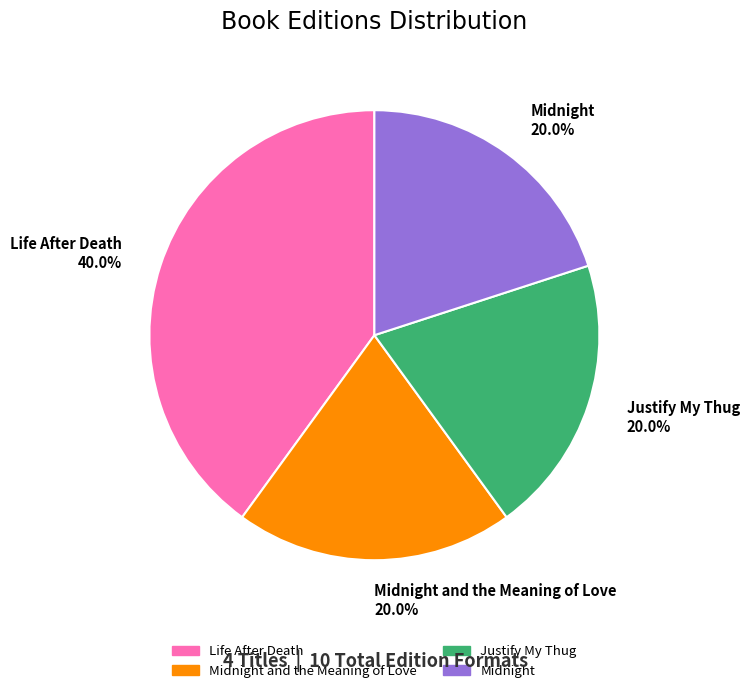

Does Midnight 20.0% account for over 50% of the chart?

No